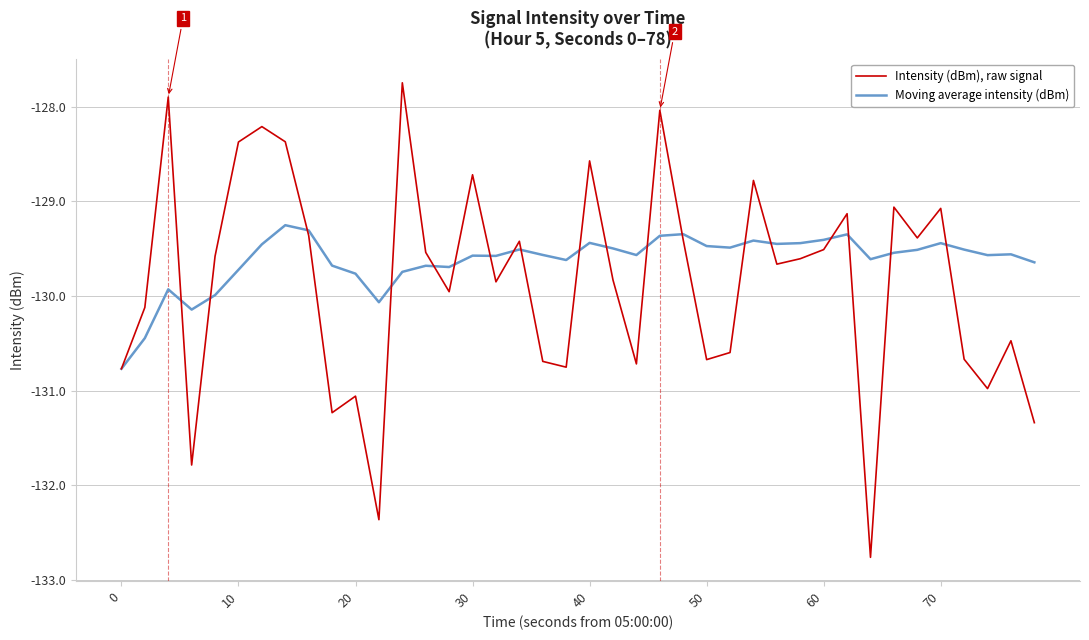

In Intensity (dBm), raw signal, how many points are lower than both neighbors (excluding endpoints)?

12